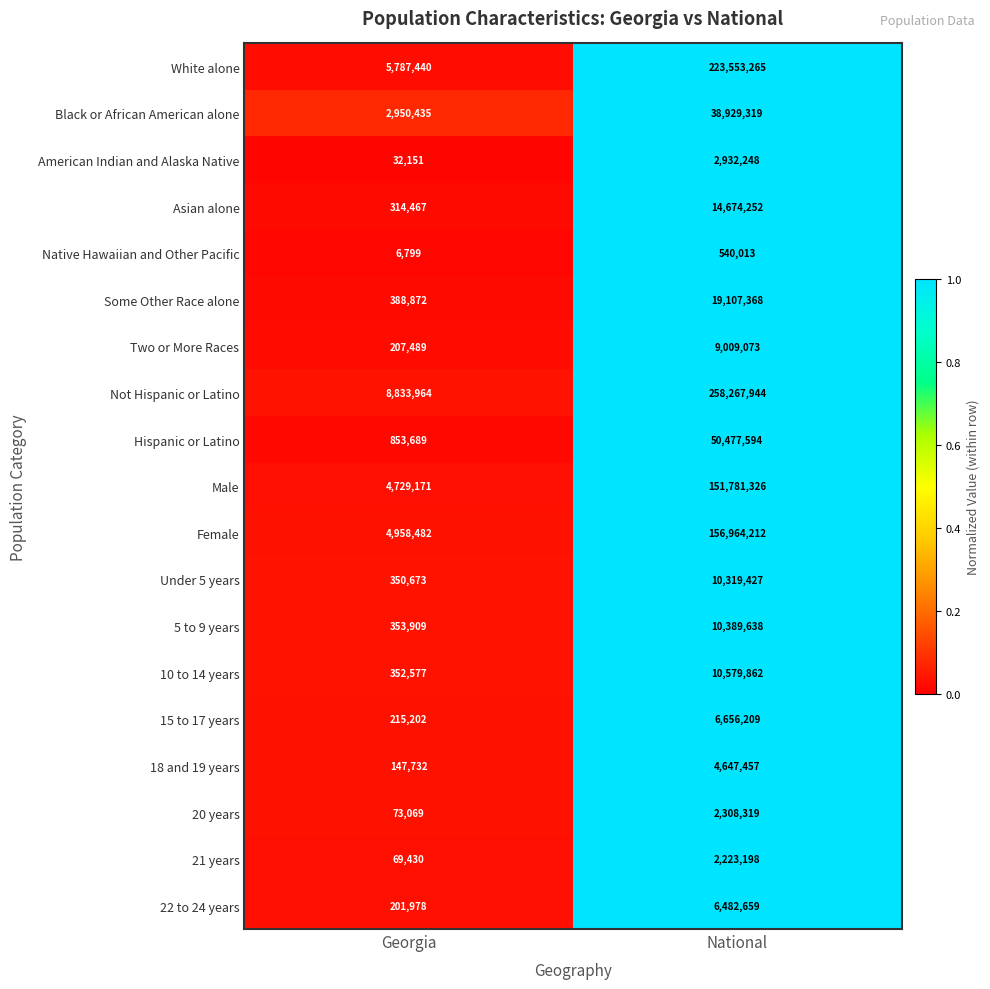

Which series changed the most between Georgia and National?

Not Hispanic or Latino